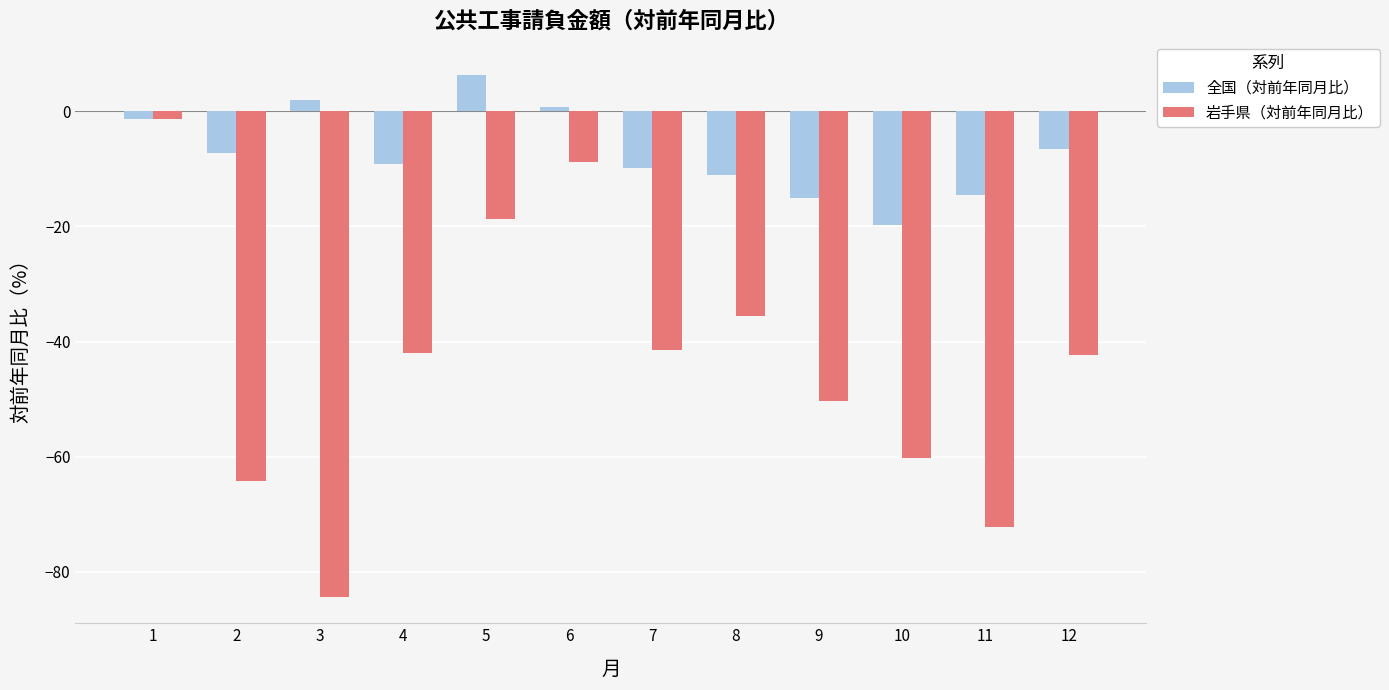

Count the number of categories in the chart.

12